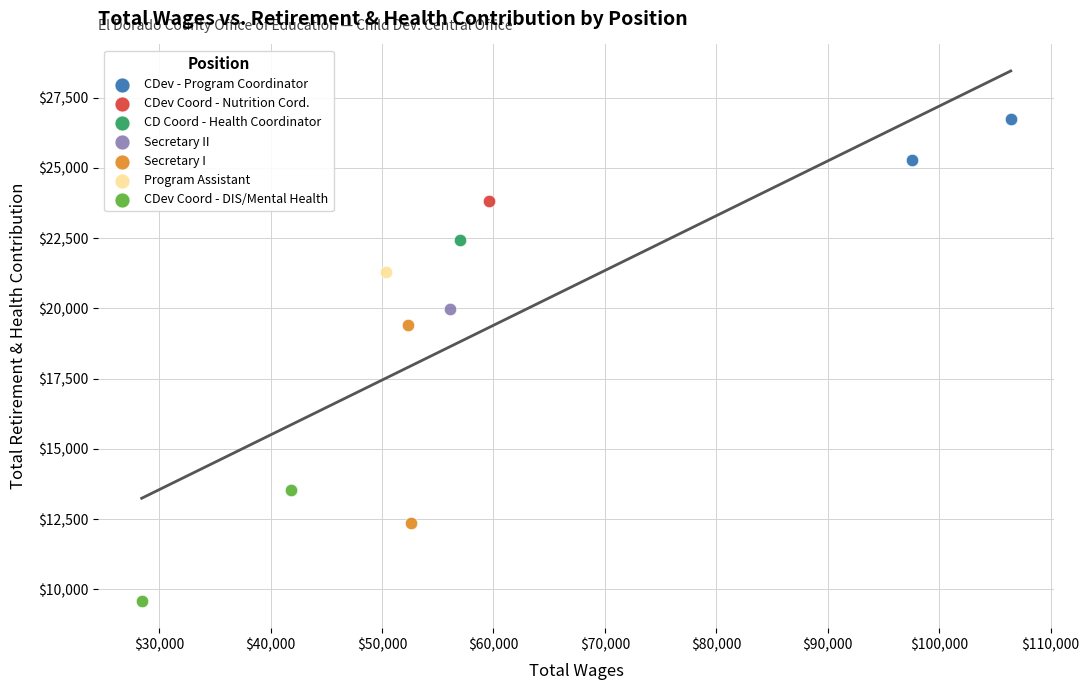

What are all the series names shown in the legend?

CDev - Program Coordinator, CDev Coord - Nutrition Cord., CD Coord - Health Coordinator, Secretary II, Secretary I, Program Assistant, CDev Coord - DIS/Mental Health